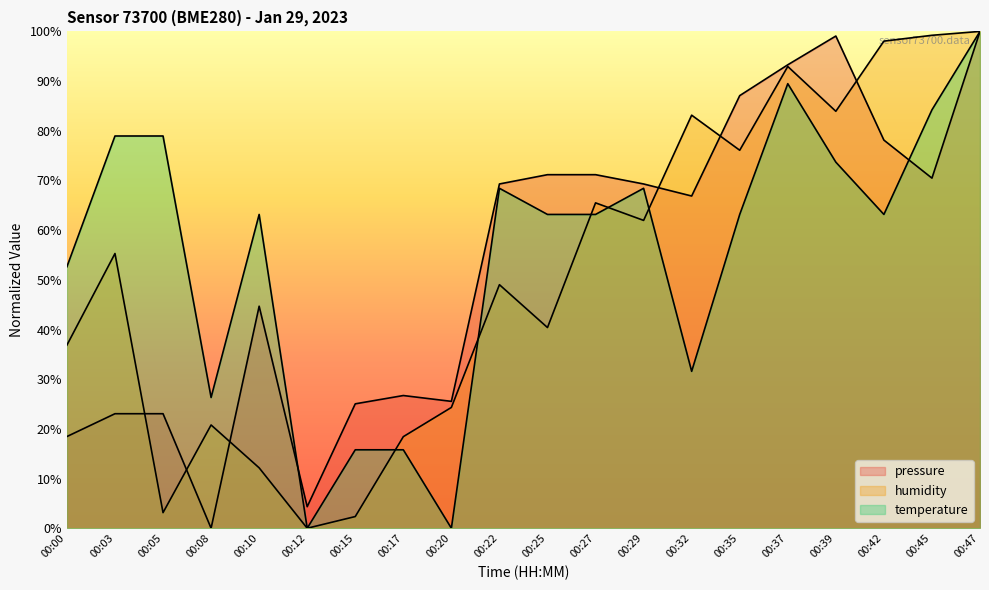

True or false: humidity has more than 0 interior local peaks.

True